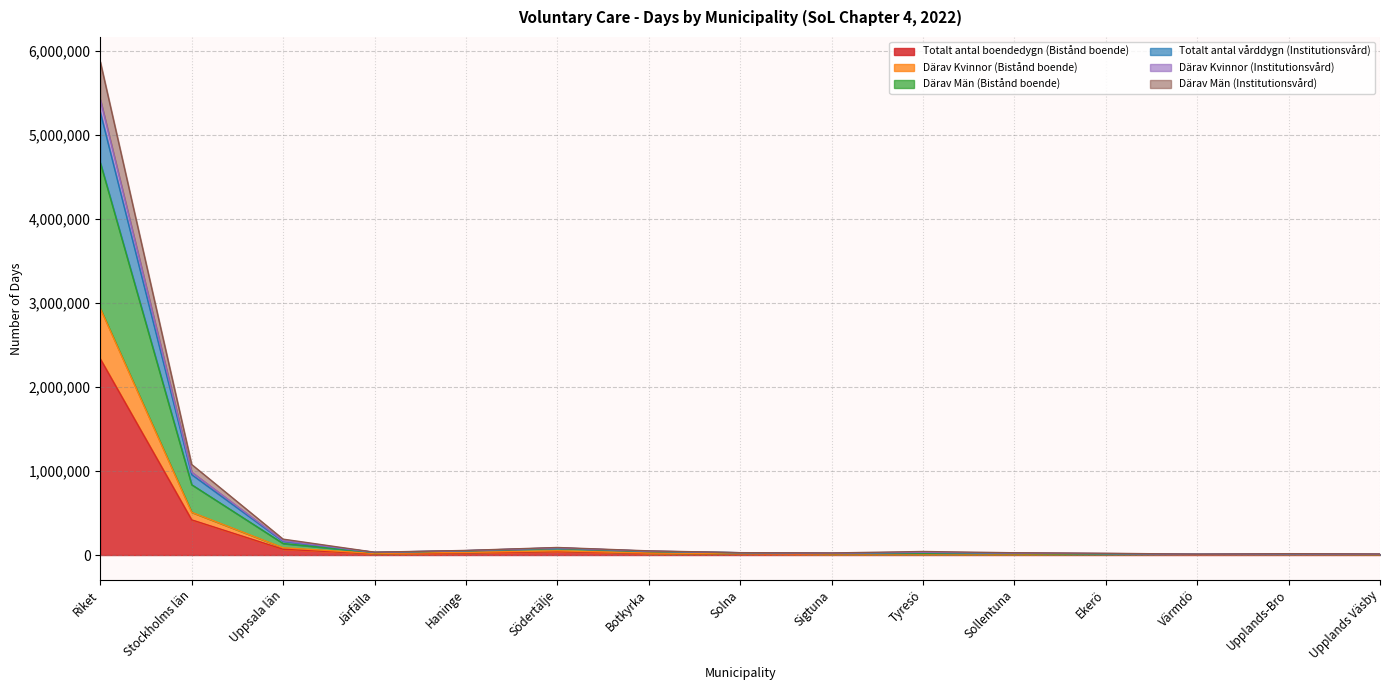

At which category is the sum across all series the highest?

Riket